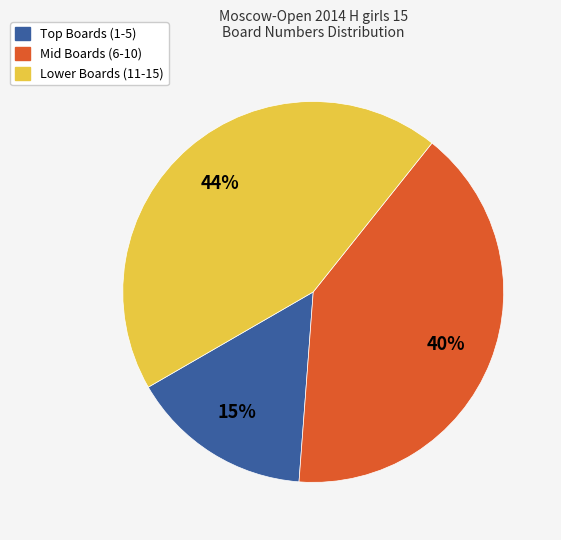

To the nearest percent, what is the average slice percentage?

33%